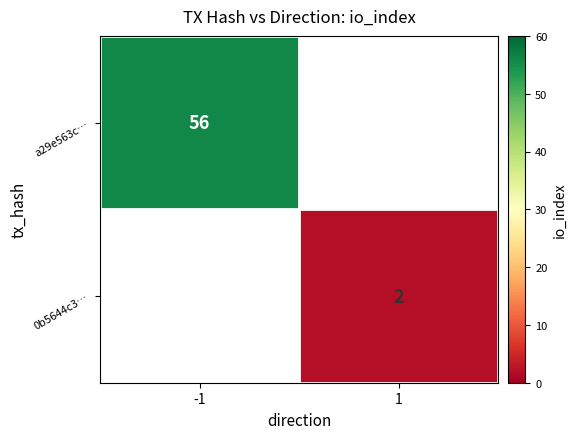

True or false: a29e563c… has a value of 12 at -1.

False